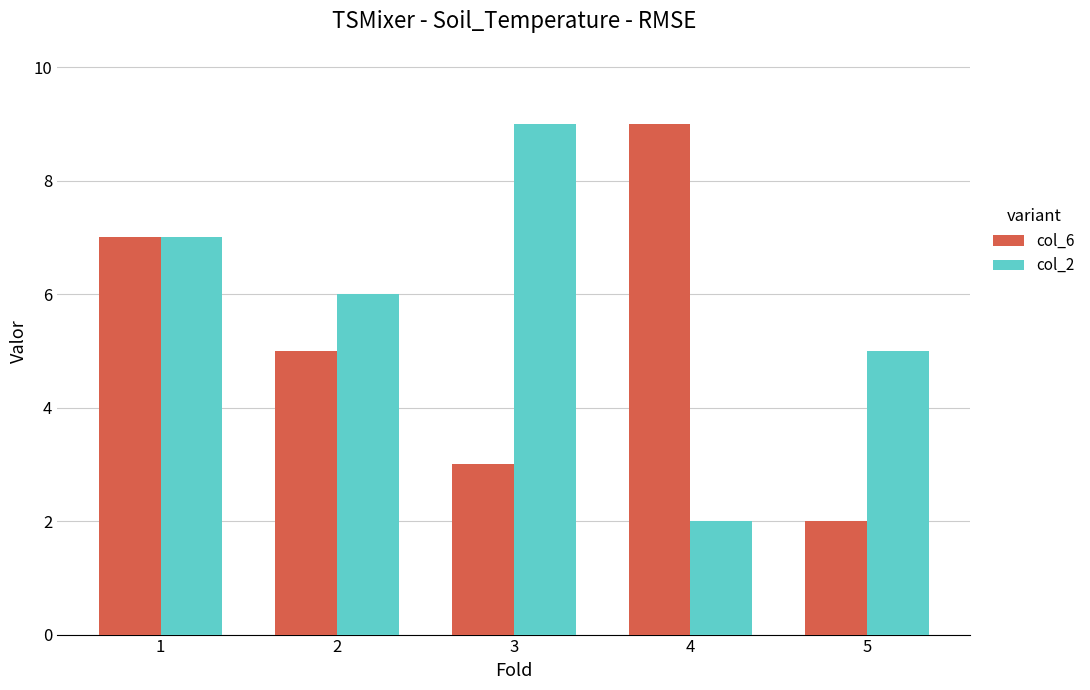

What is the lowest value of the col_6 series?

2